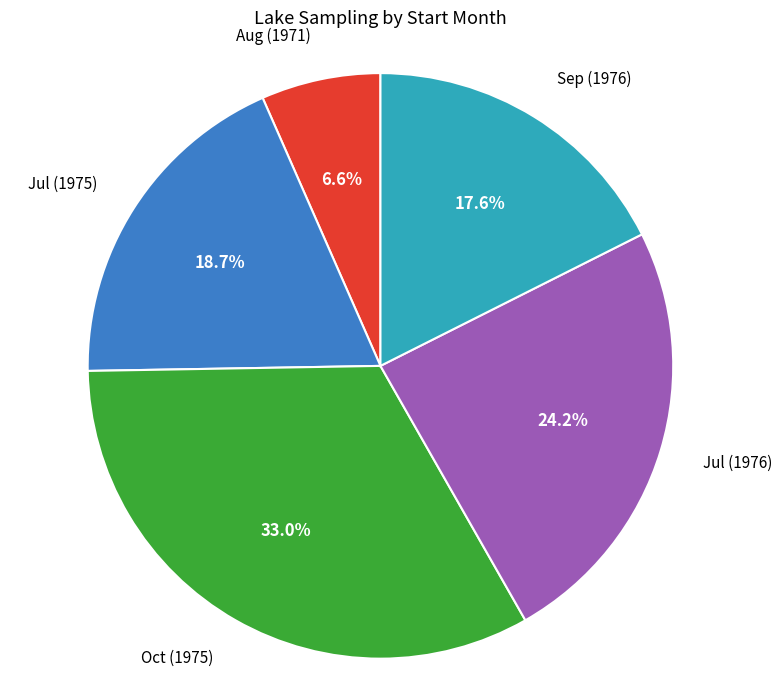

Rank the categories by value from lowest to highest.

Aug (1971), Sep (1976), Jul (1975), Jul (1976), Oct (1975)